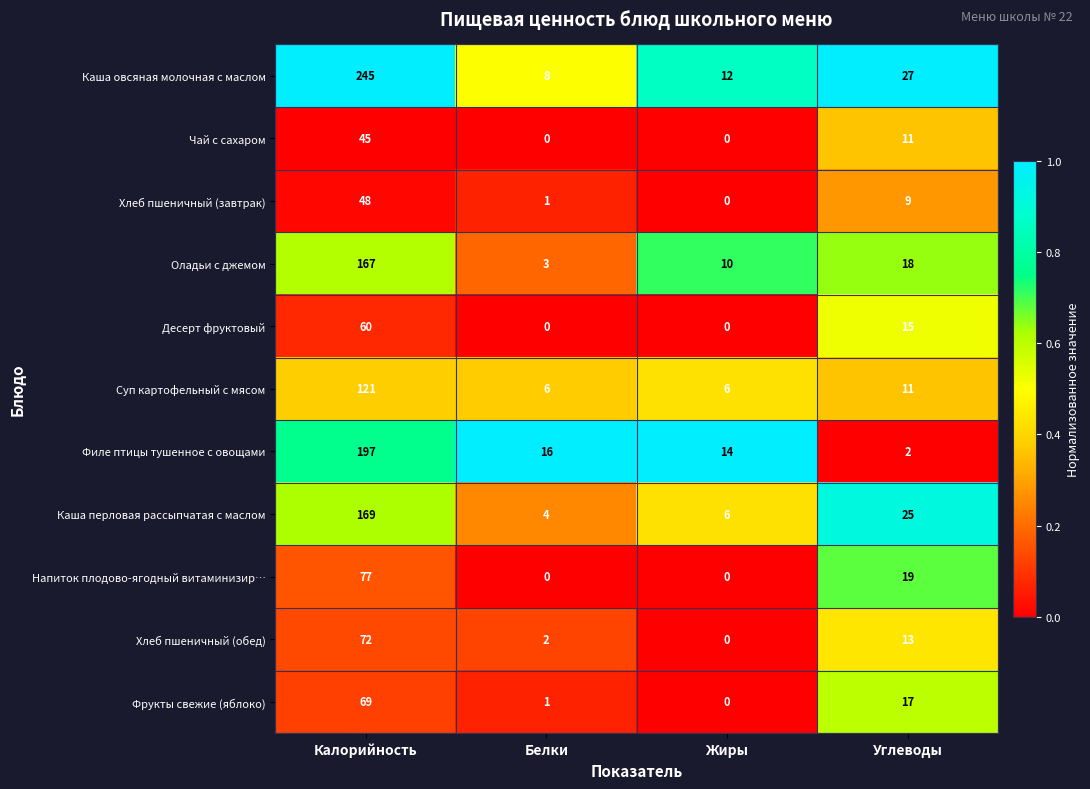

At how many categories does at least one series exceed 0?

4